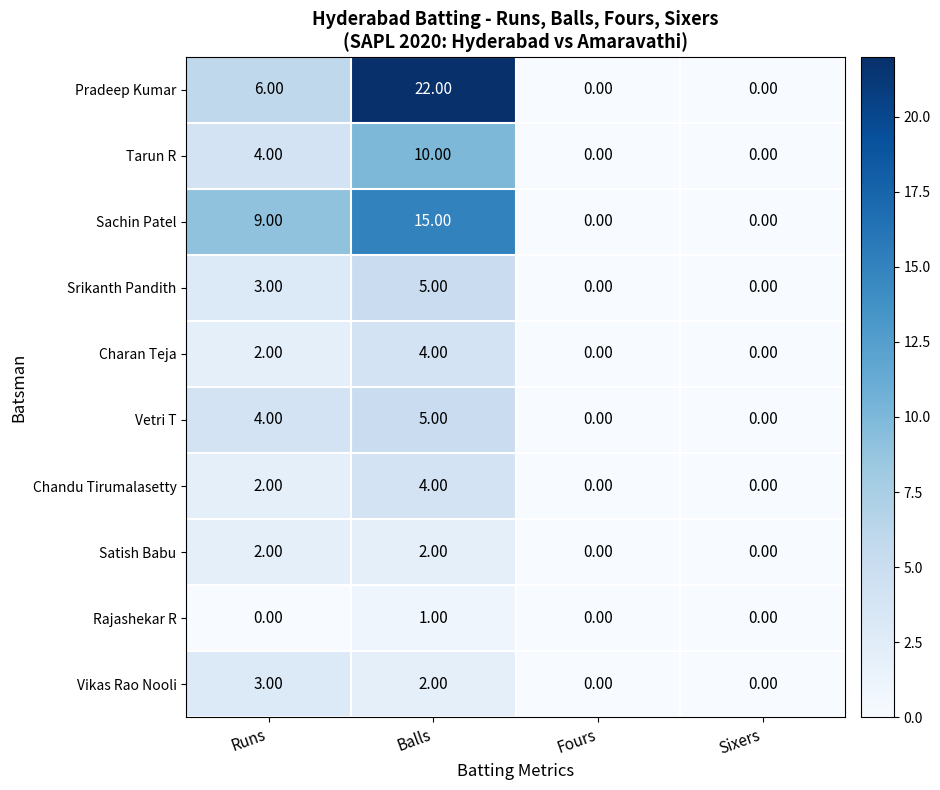

How many positive values does the Sachin Patel series have?

2